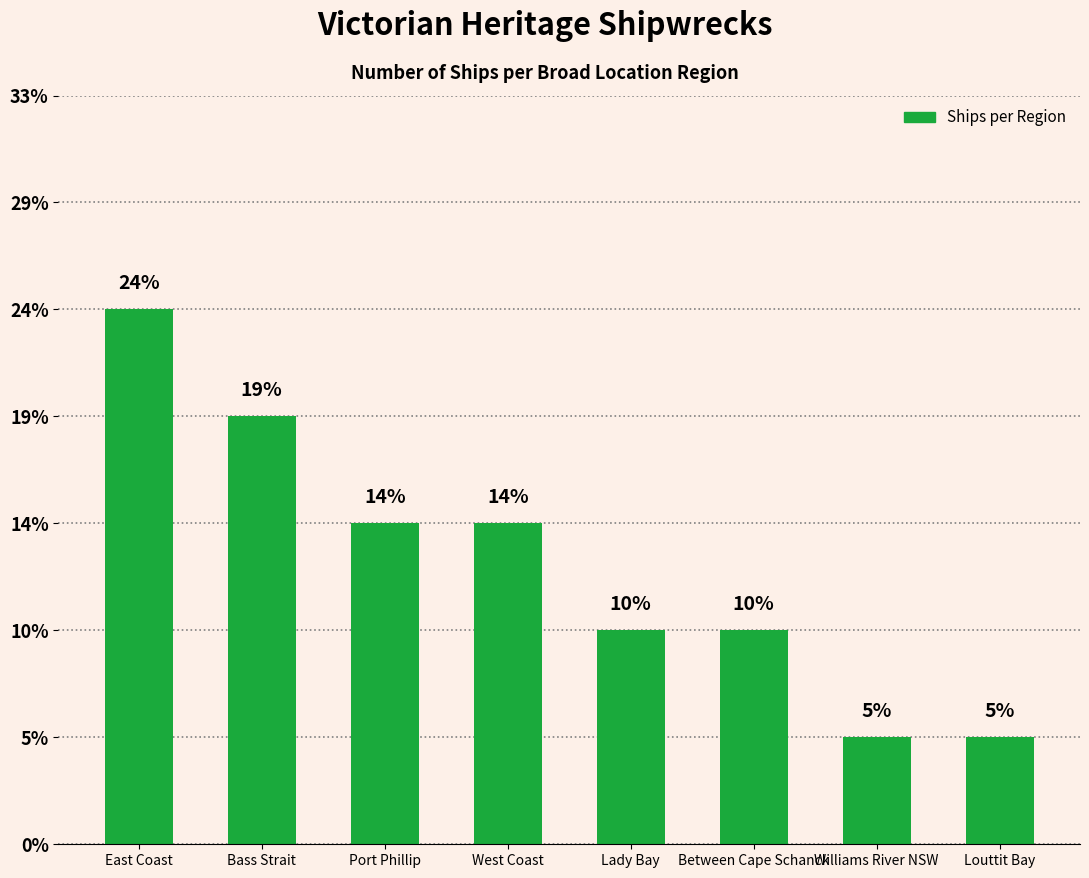

How many bars are there in total?

8